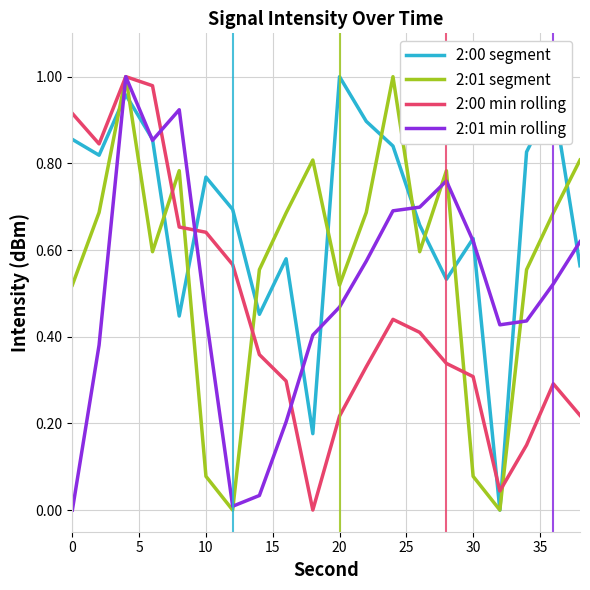

List the series in order of their overall mean, lowest first.

2:00 min rolling, 2:01 min rolling, 2:01 segment, 2:00 segment